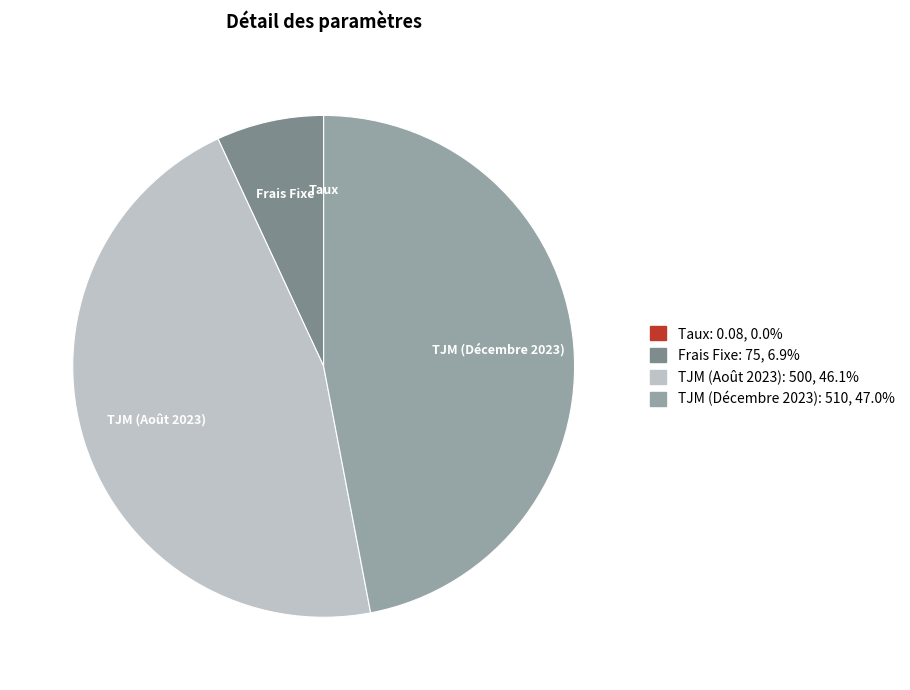

Do Frais Fixe and TJM (Décembre 2023) together represent more than half of the pie?

Yes